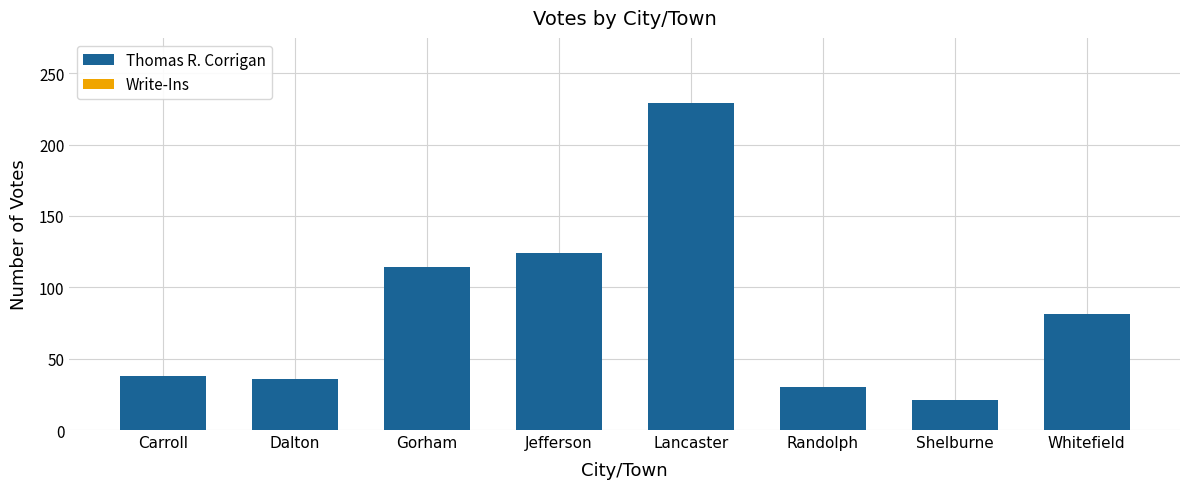

Reading left to right, what are all the values shown in this chart?

38	36	114	124	229	30	21	81